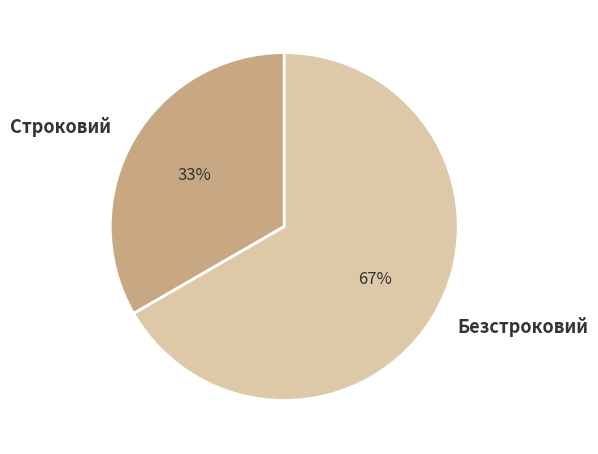

Rank the categories by value from highest to lowest.

Безстроковий, Строковий